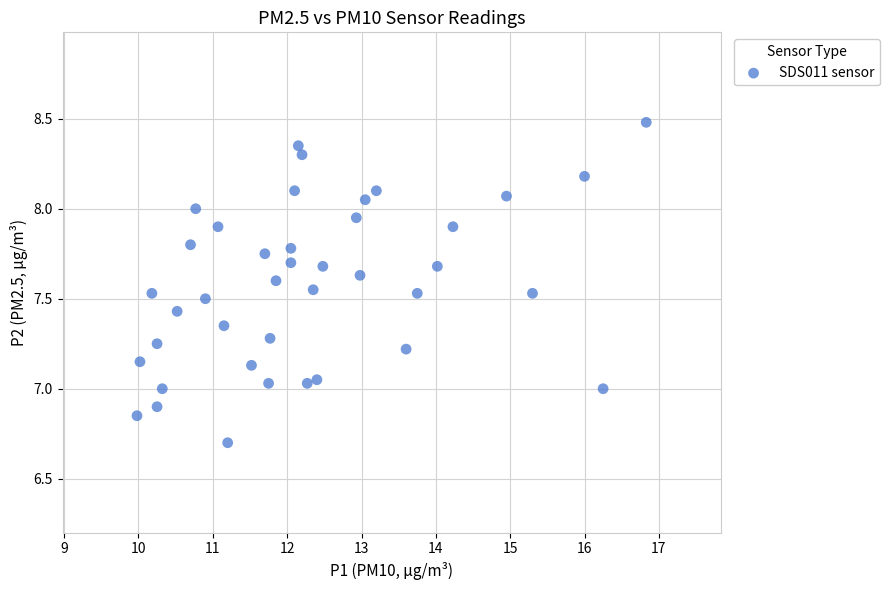

What is the range of Y values (max minus min)?

1.8